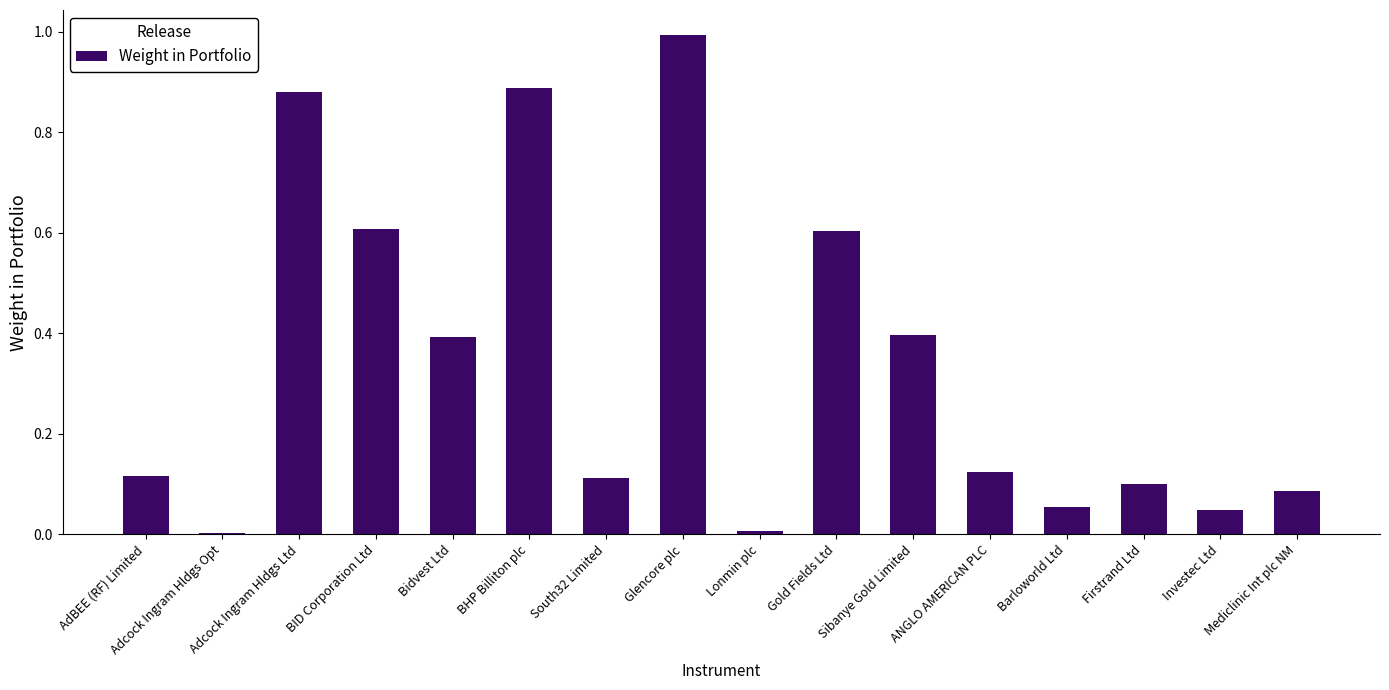

What is the label of the 13th bar from the left?

Barloworld Ltd